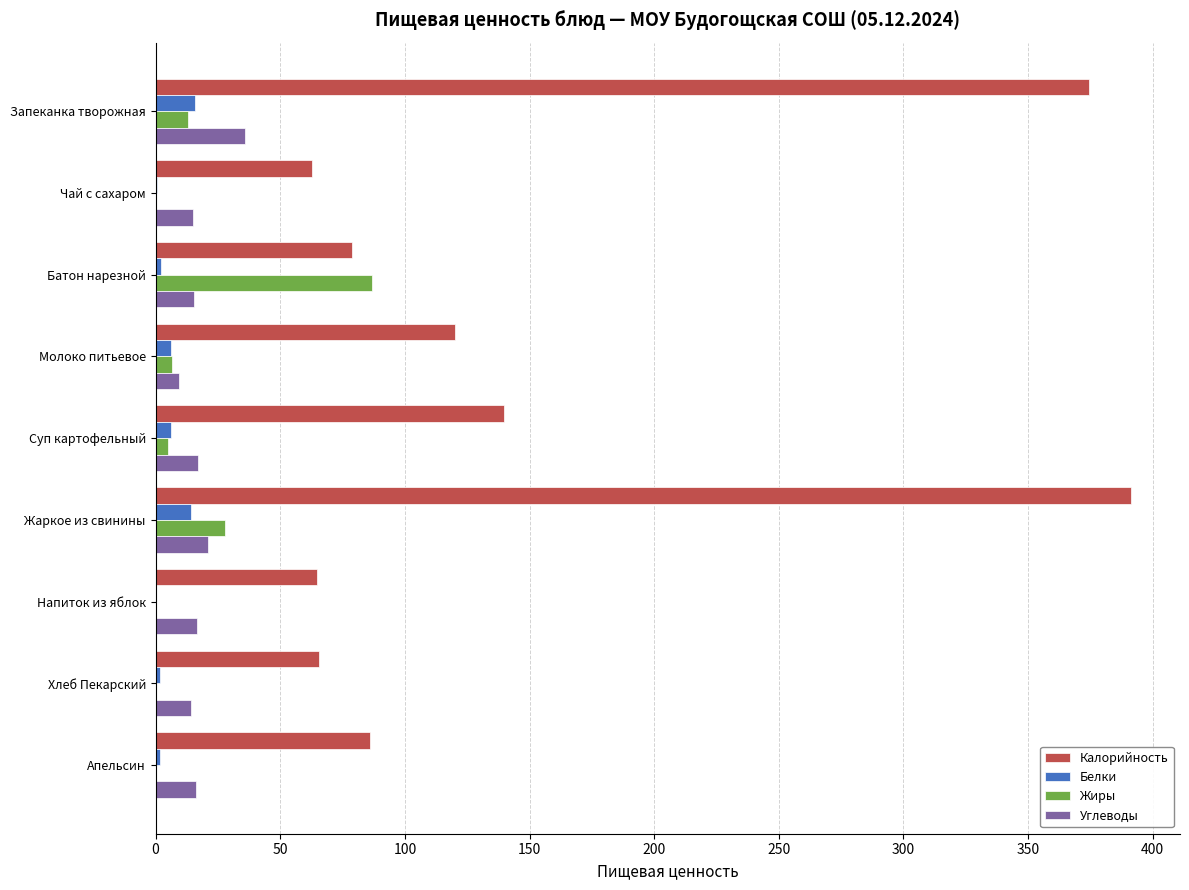

What is the sum of all Углеводы values?

160.9